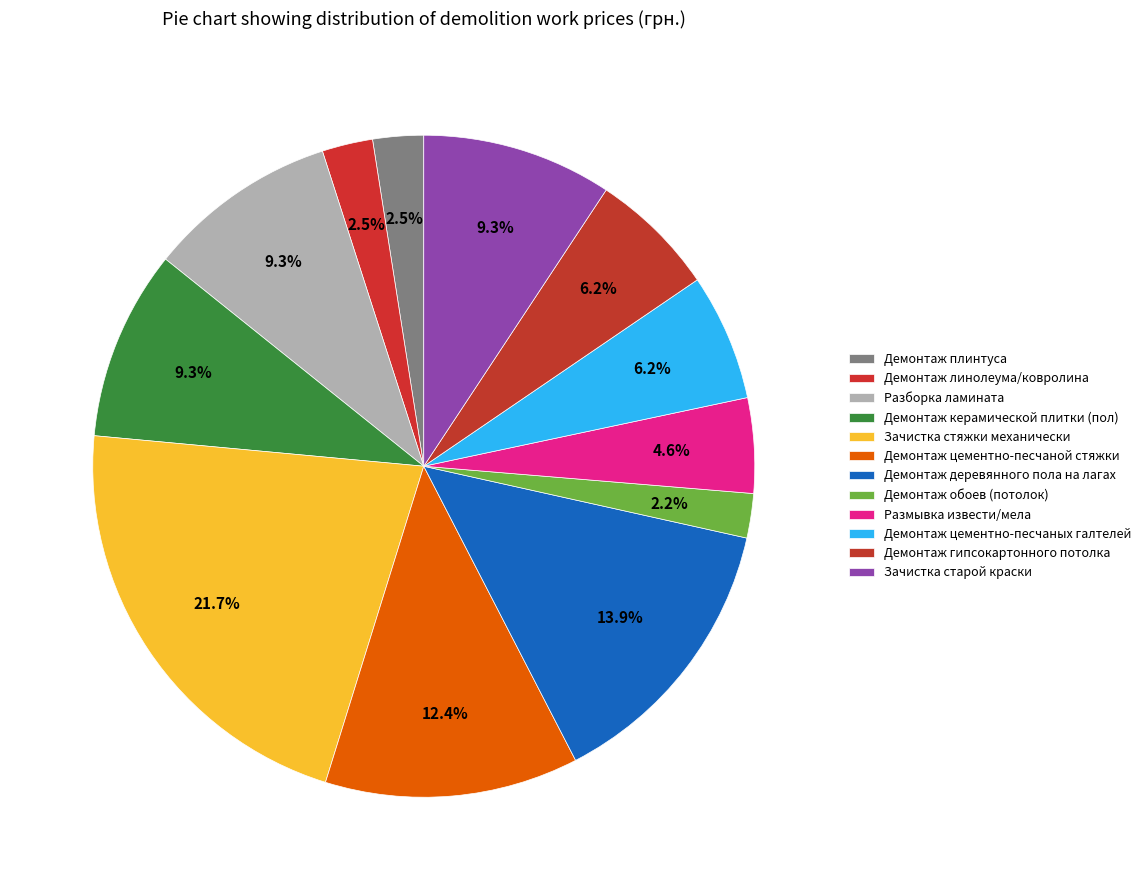

What percentage is the Демонтаж линолеума/ковролина slice, to the nearest percent?

2%